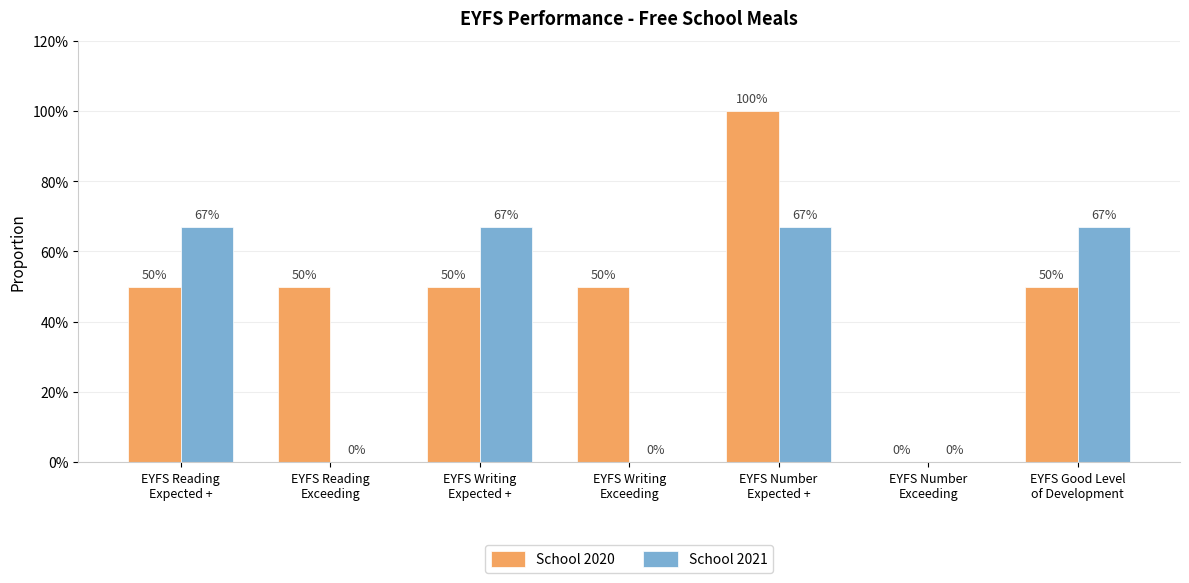

Is it true that School 2021 equals 0.7 at EYFS Reading
Expected +?

True